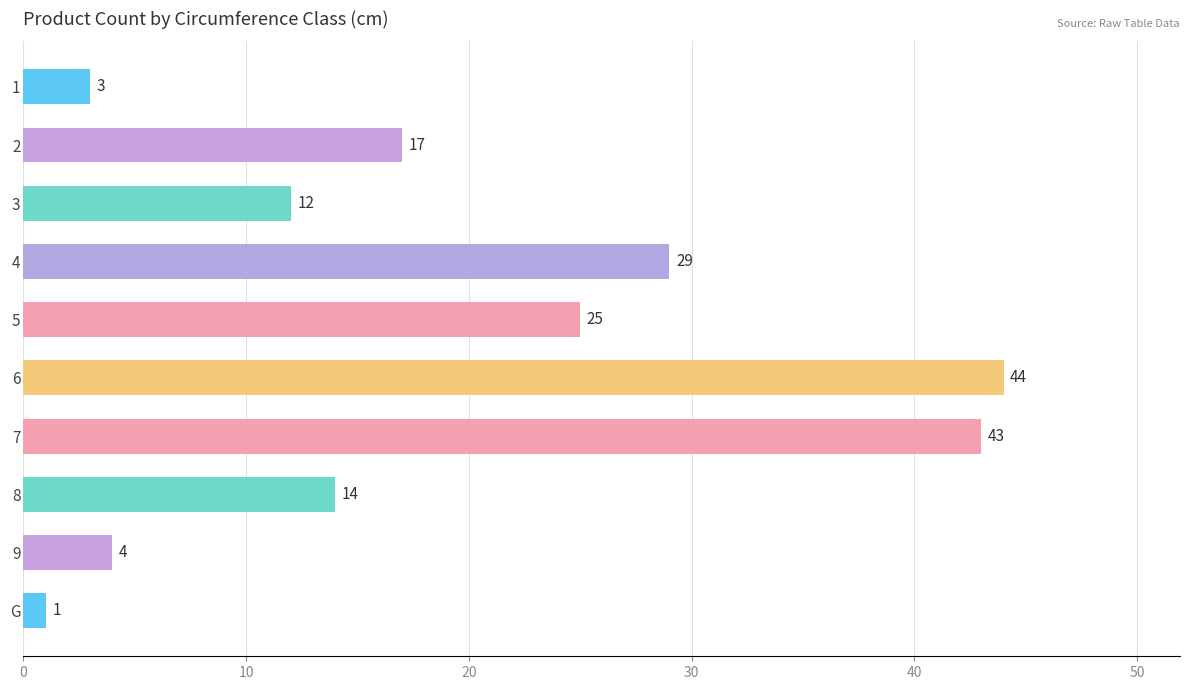

Approximately how many times larger is the value at 2 compared to 8?

1.2